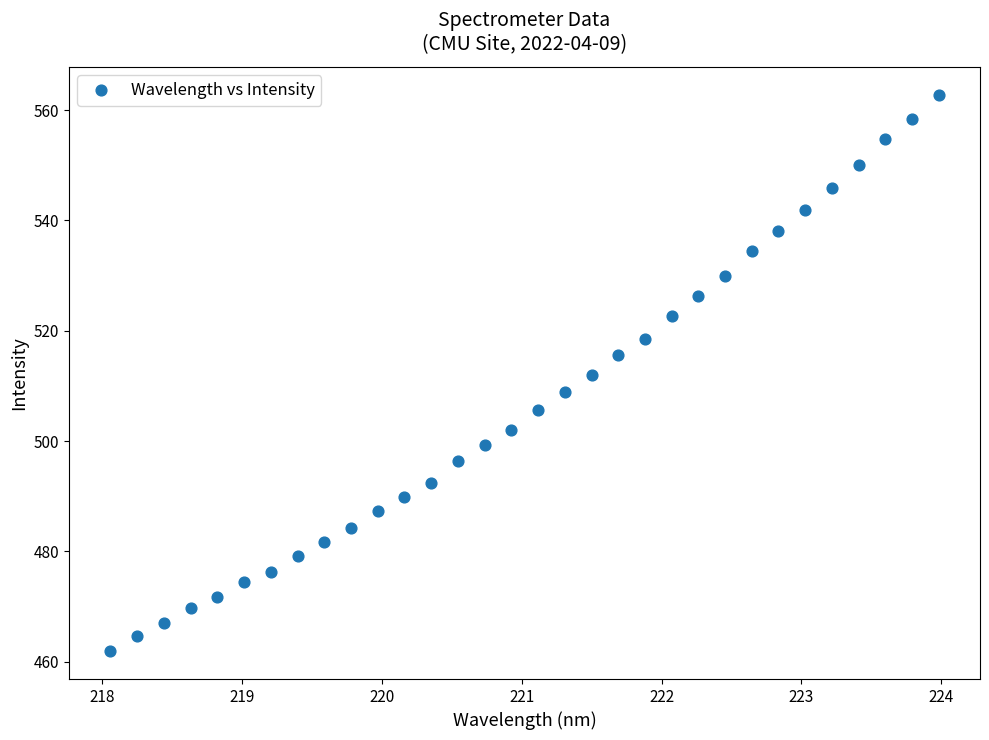

What is the range of X values (max minus min)?

5.9